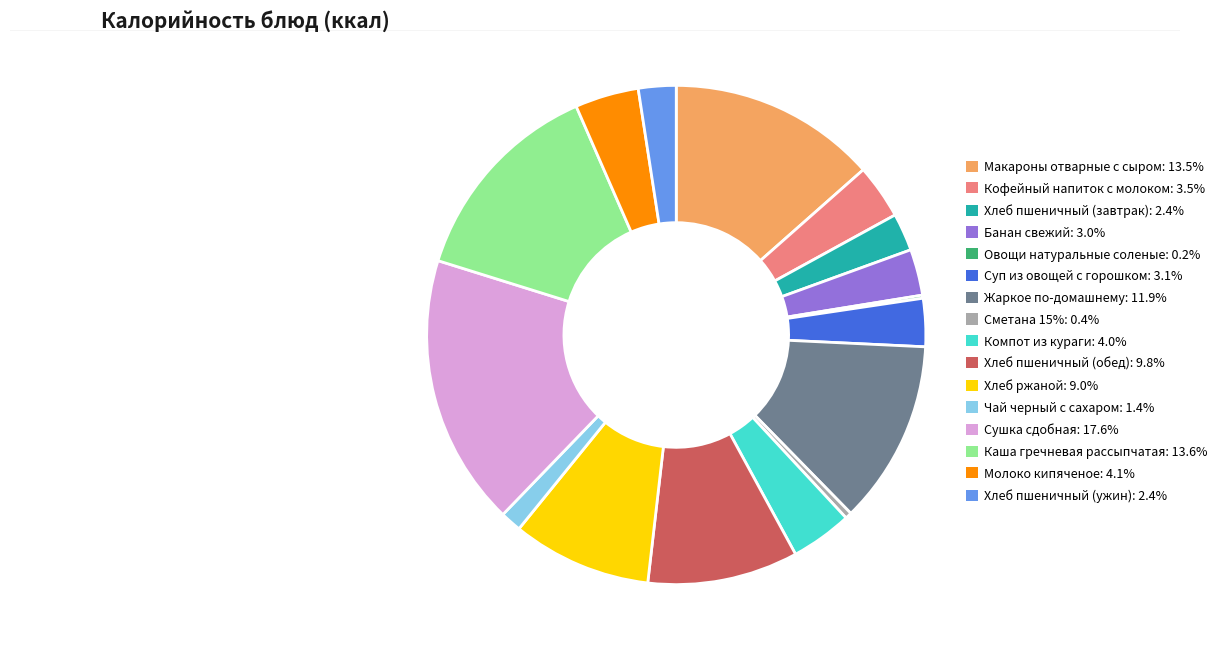

Approximately how many times larger is the value at Молоко кипяченое: 4.1% compared to Хлеб пшеничный (завтрак): 2.4%?

1.7